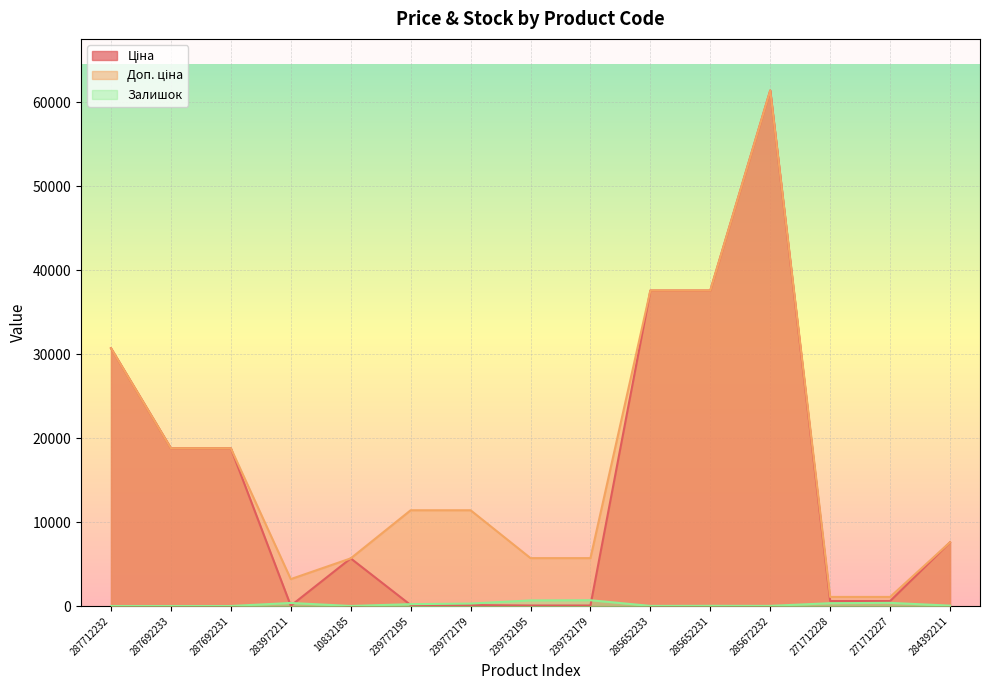

Reading left to right, extract all data points from this chart.

Ціна: 30717.1	18796.8	18796.8	32.0	5673.8	114.1	114.1	57.0	57.0	37593.6	37593.6	61434.3	589.9	589.9	7596.5
Доп. ціна: 30717.1	18796.8	18796.8	3205.0	5673.8	11410.0	11410.0	5705.0	5705.0	37593.6	37593.6	61434.3	1081.7	1081.7	7596.5
Залишок: 0.0	0.0	0.0	360.0	4.0	218.0	290.0	665.0	686.0	13.0	23.0	16.0	334.0	374.0	43.0